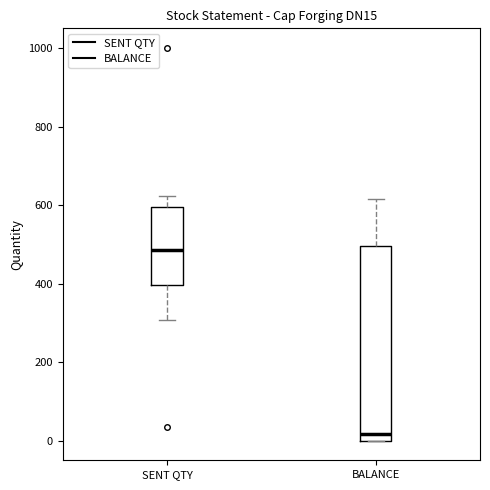

Which box is the tallest, from its lower edge to its upper edge?

BALANCE